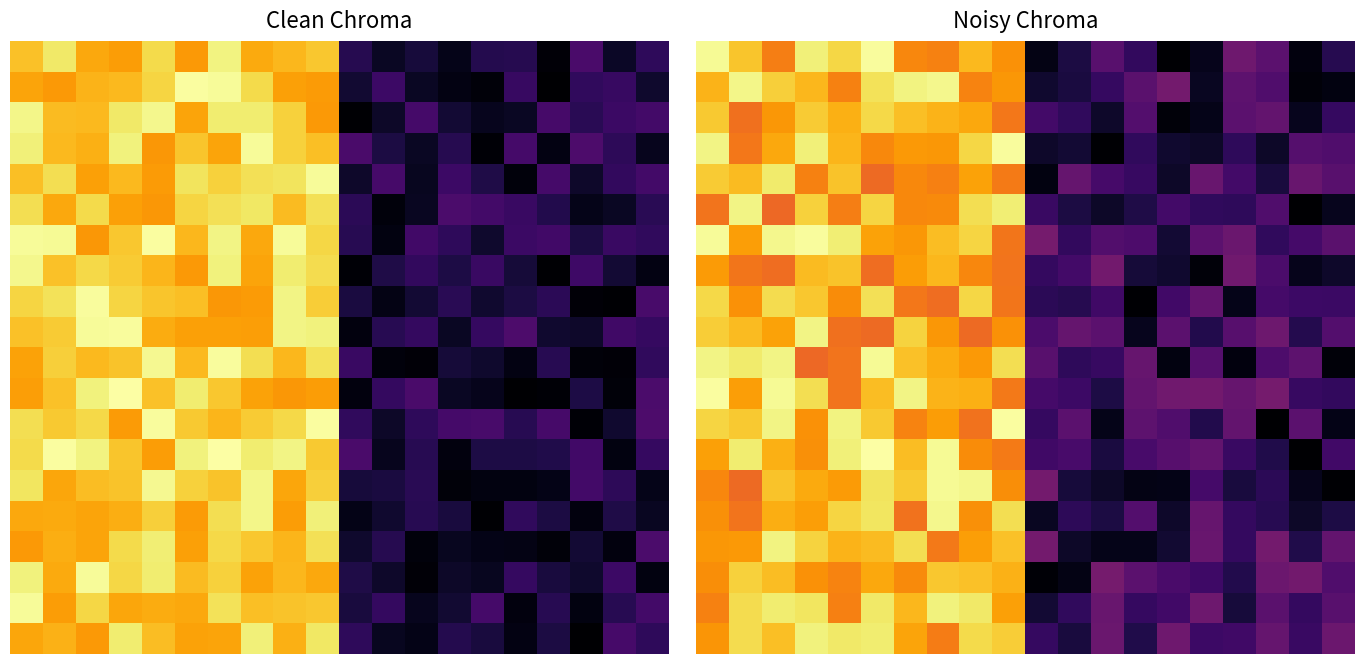

At how many categories does at least one series exceed 0?

20